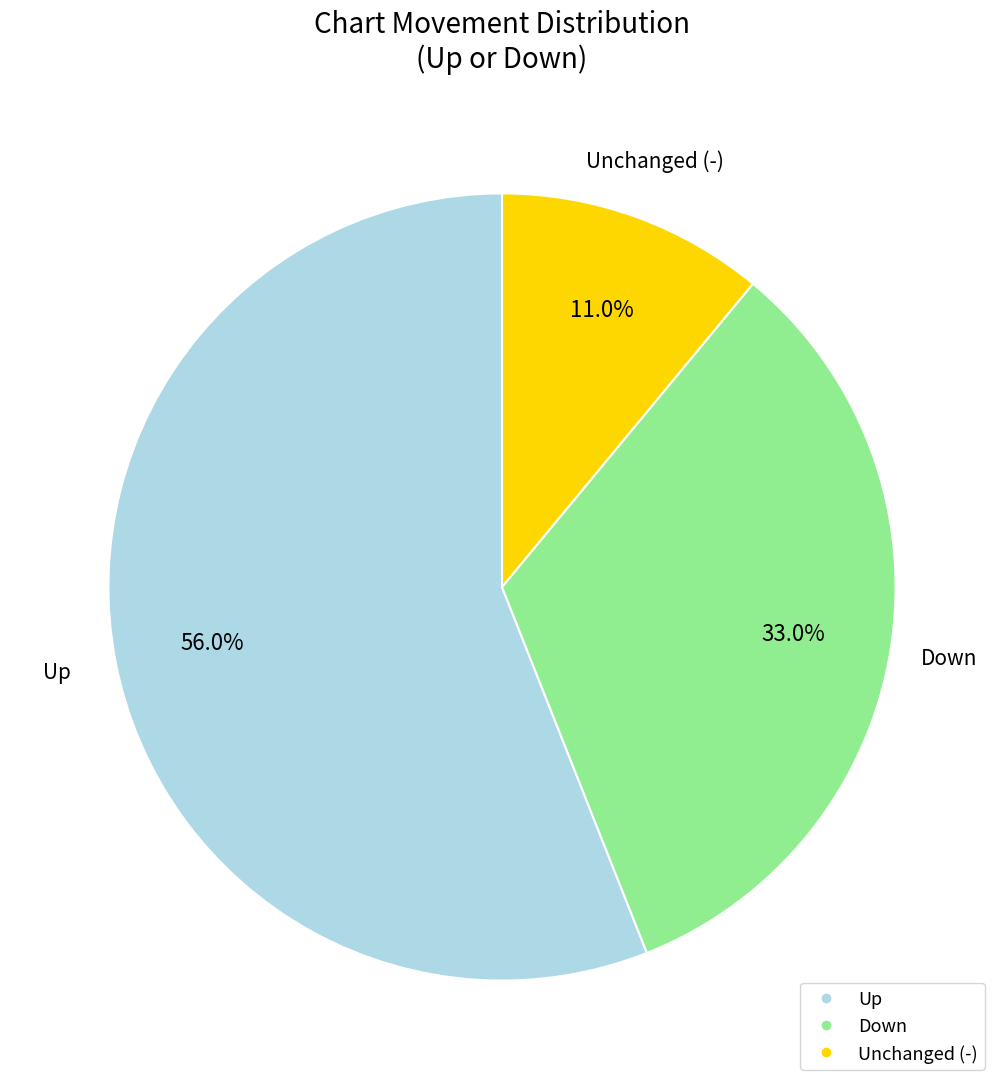

Is there a majority slice in this chart?

Yes